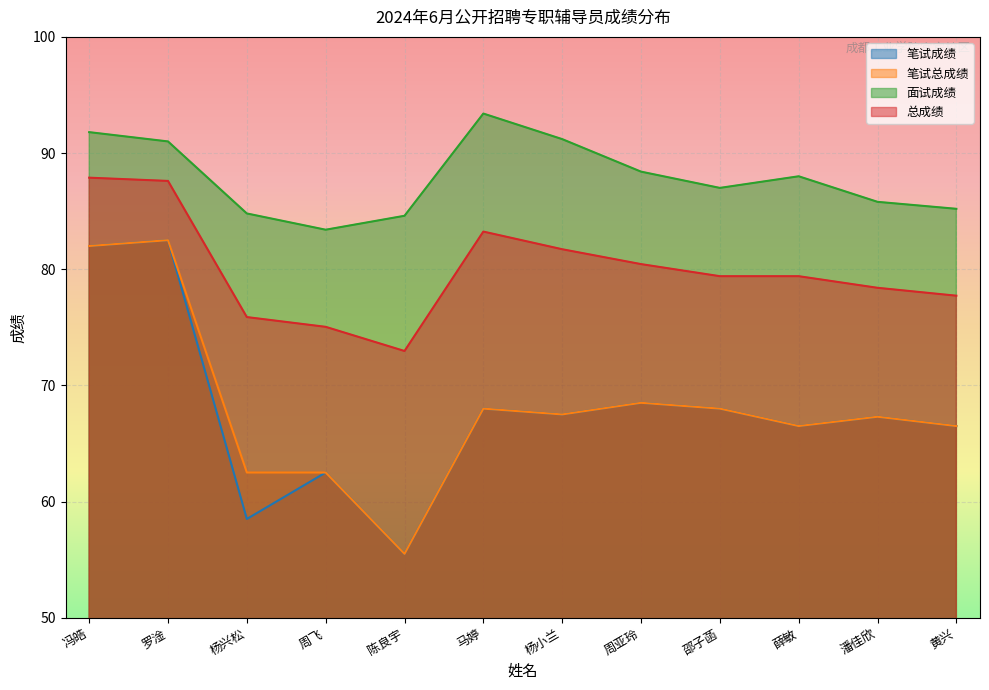

Is it true that 笔试成绩 equals 68.0 at 马婷?

True